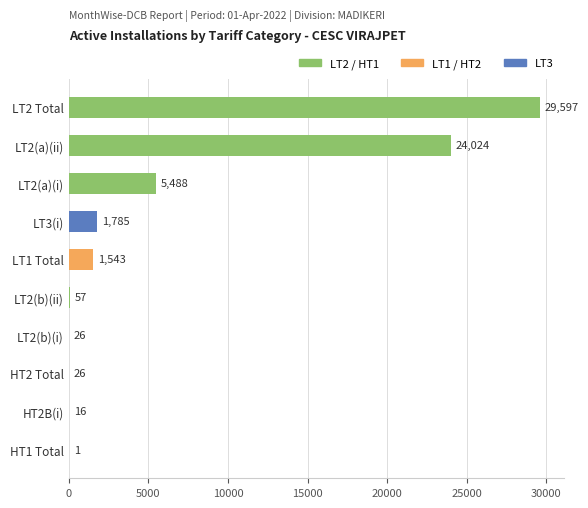

The value at LT2 Total is 29597. True or false?

True